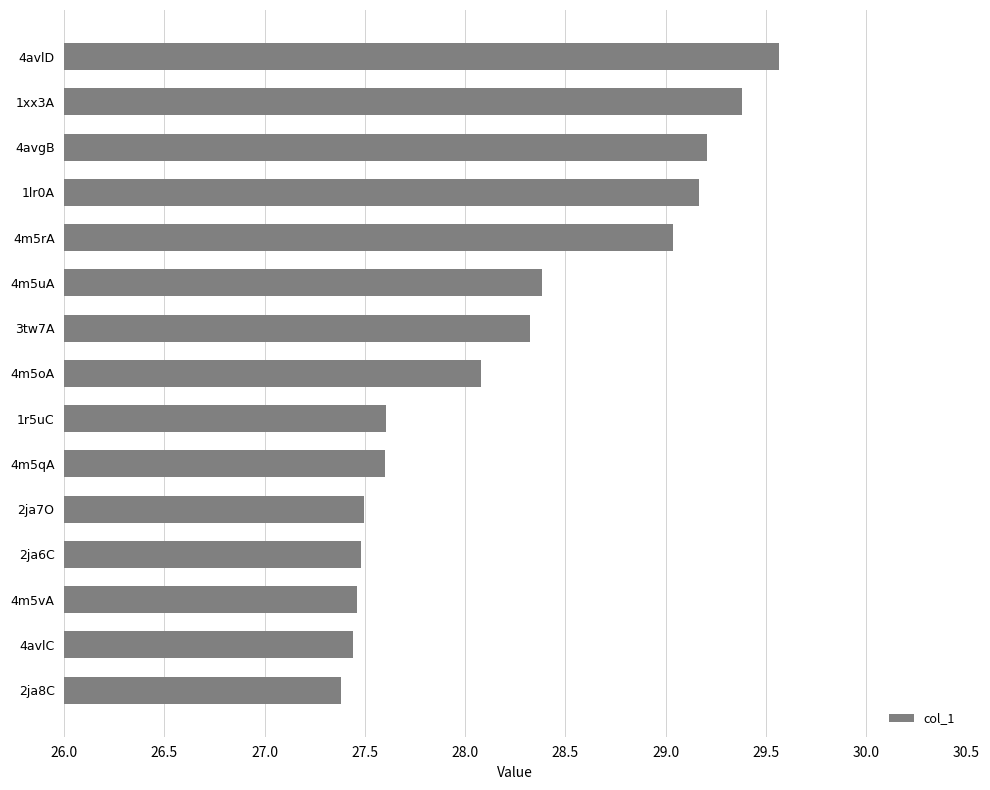

What is the sum of all values?

423.6